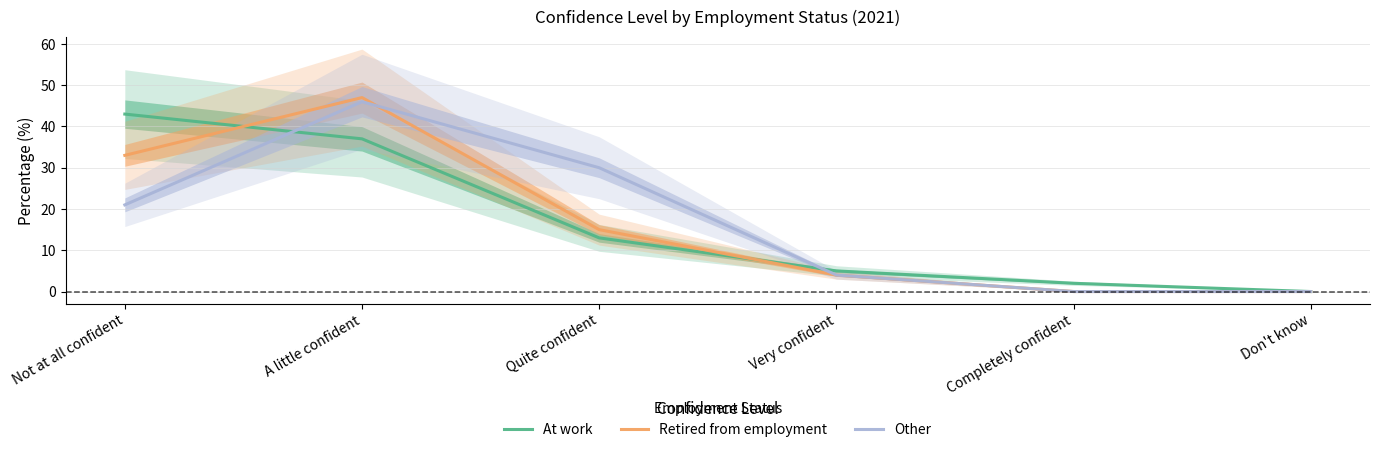

How many interior local peaks does the Other series have?

1